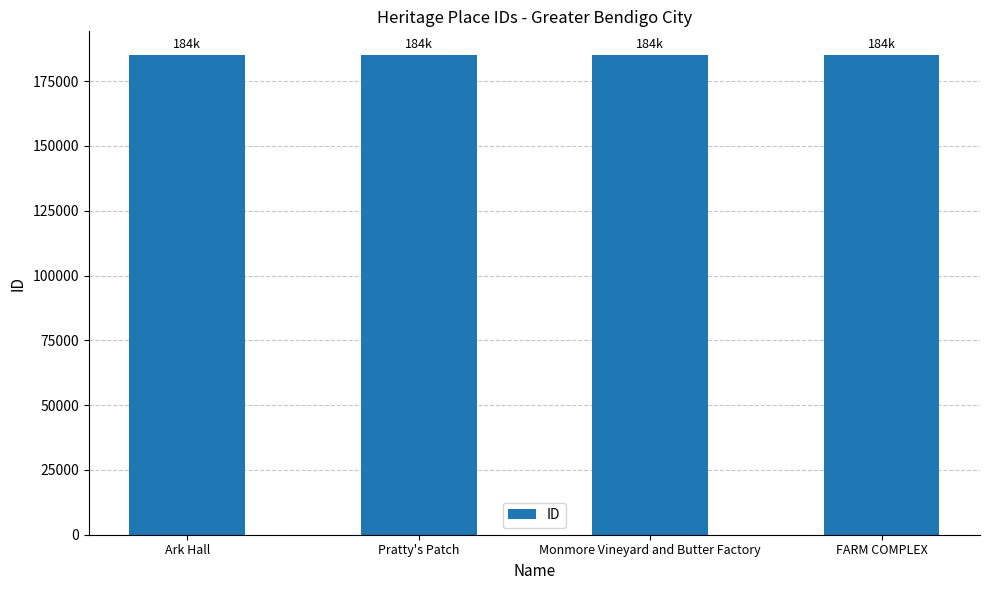

Approximately how many times larger is the value at Pratty's Patch compared to Ark Hall?

1.0